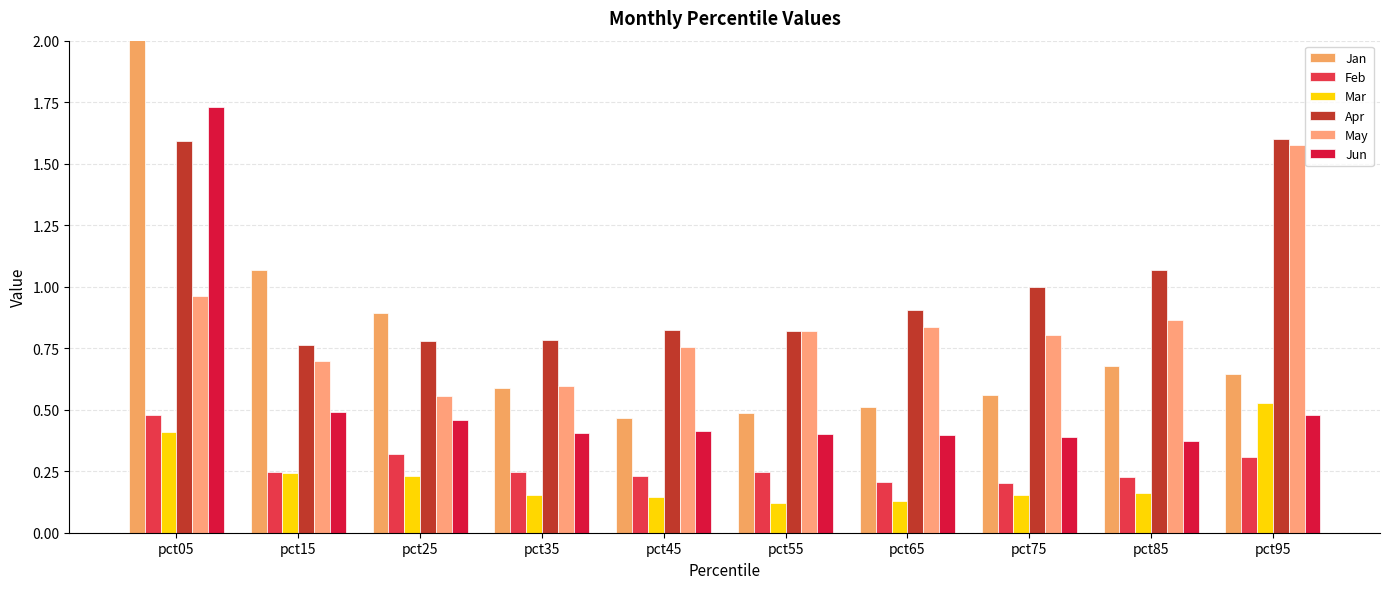

What are all the series names shown in the legend?

Jan, Feb, Mar, Apr, May, Jun